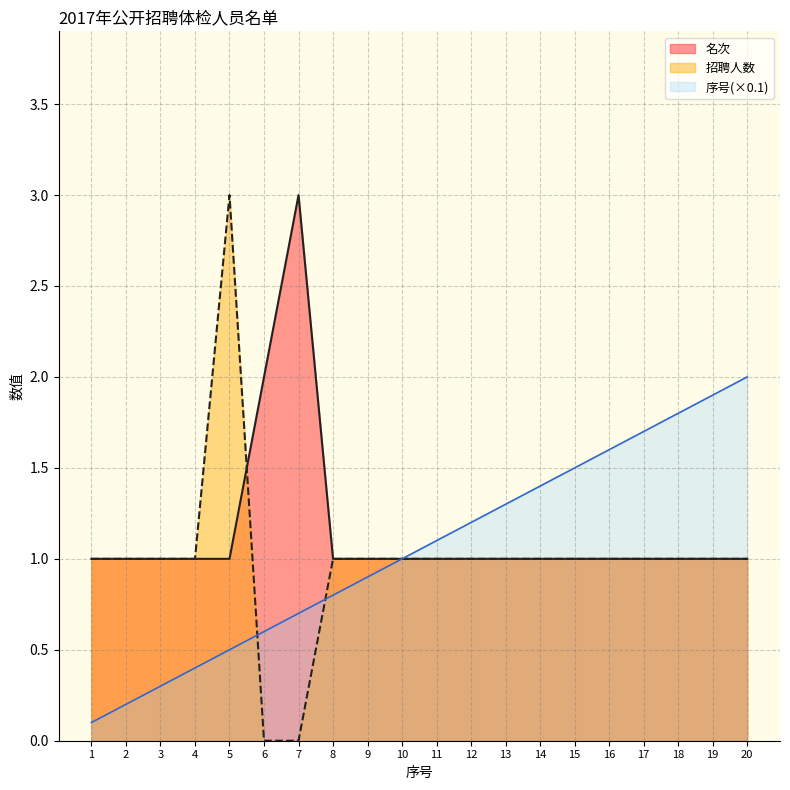

Where is the first local maximum for 招聘人数?

5